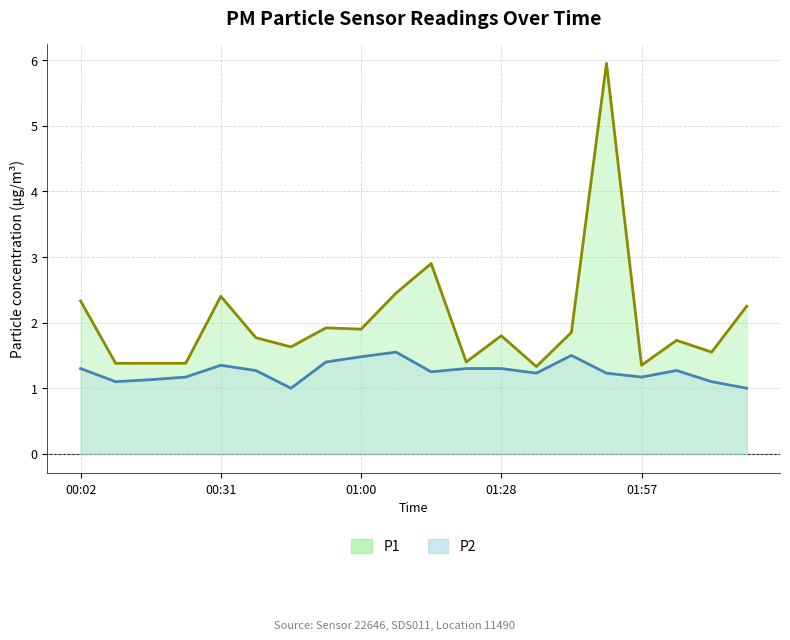

How many data points in P2 are above 1?

18